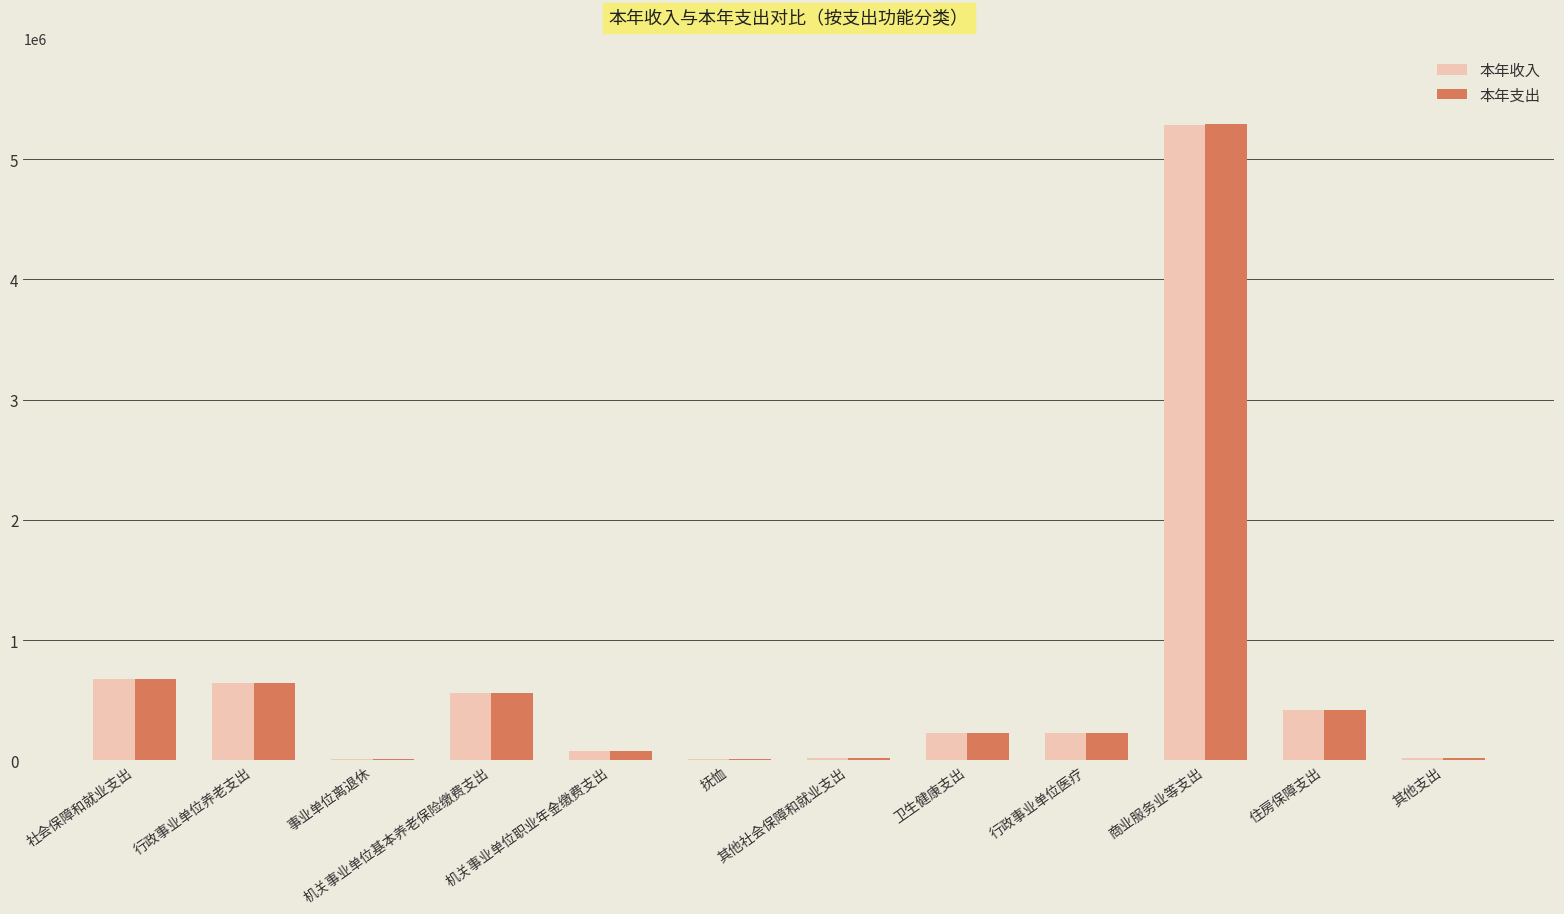

At which category is the sum across all series the highest?

商业服务业等支出